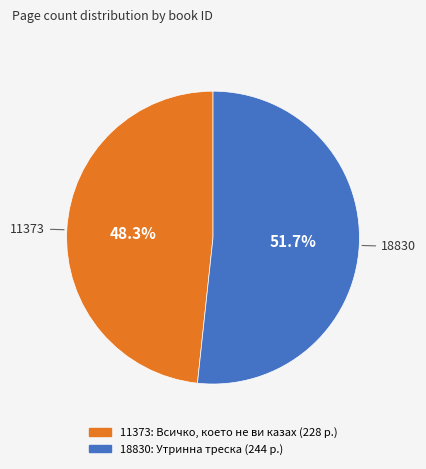

To the nearest percent, what is the combined percentage of 11373 and 18830?

100%